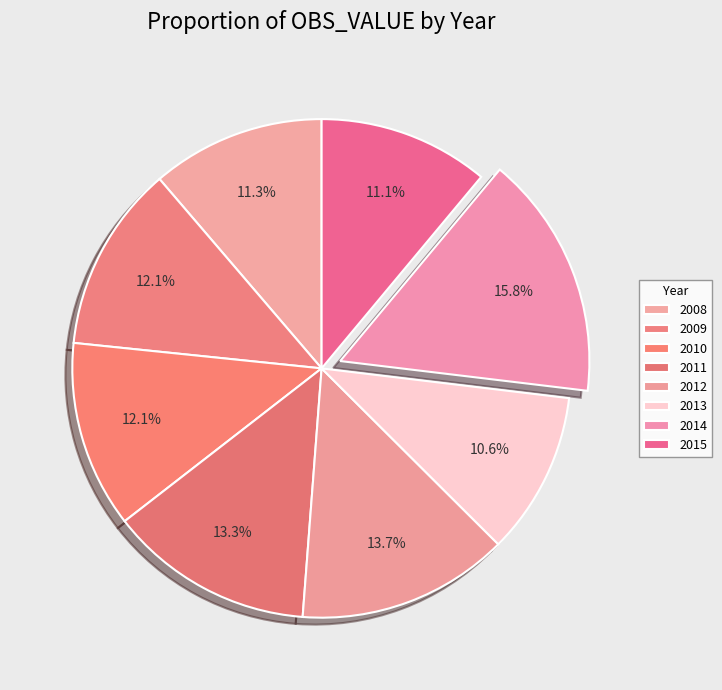

Is the sum of 2013 and 2014 greater than half?

No